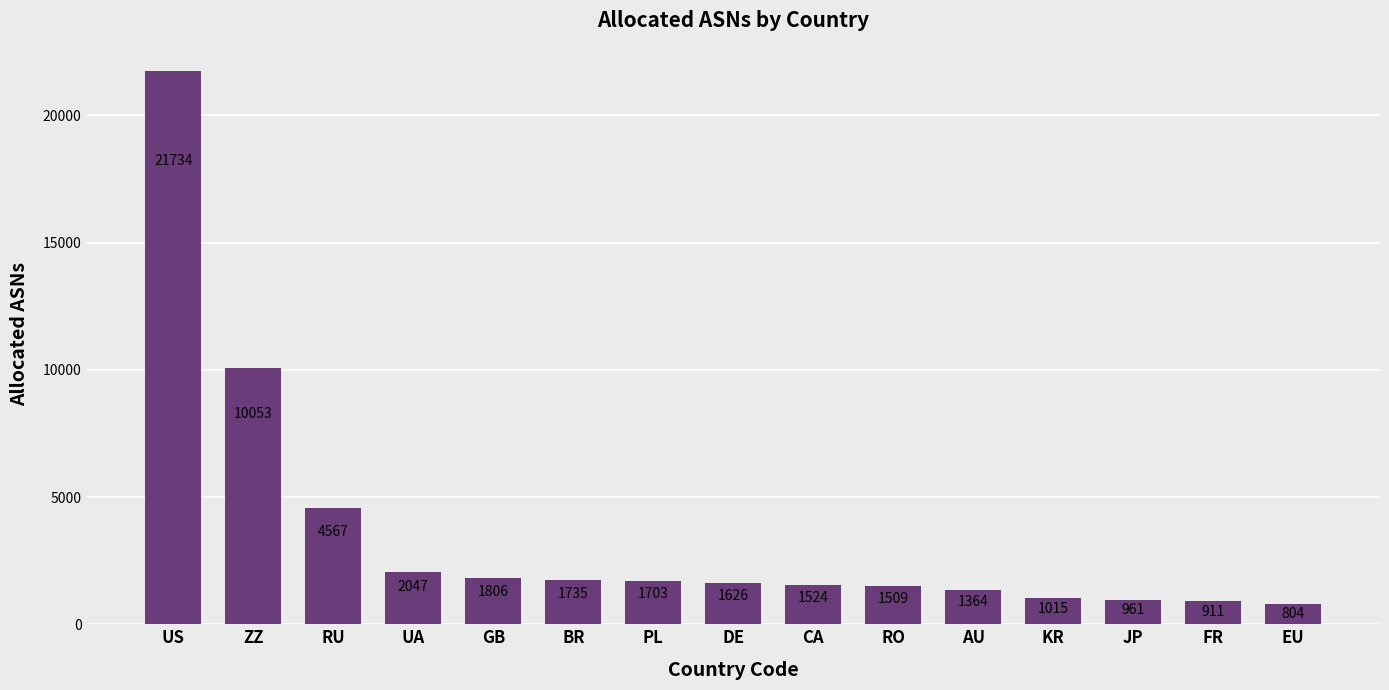

What is the difference between the values at AU and FR?

453